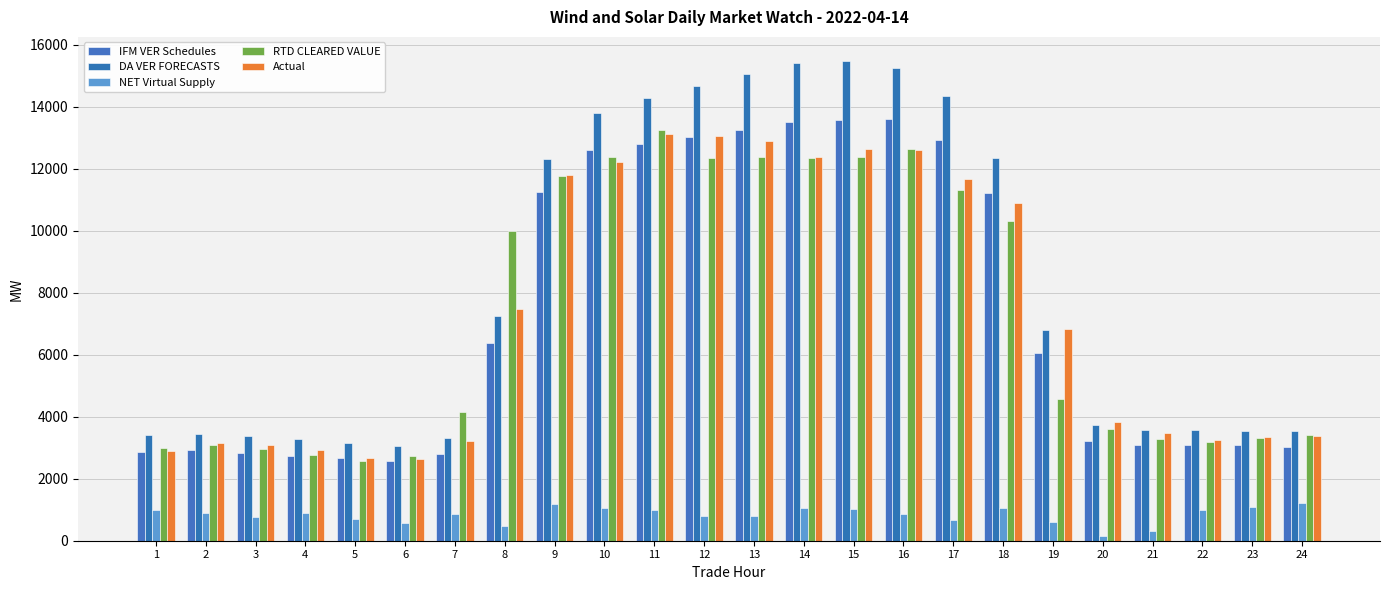

Which category has the lowest value across all series?

20